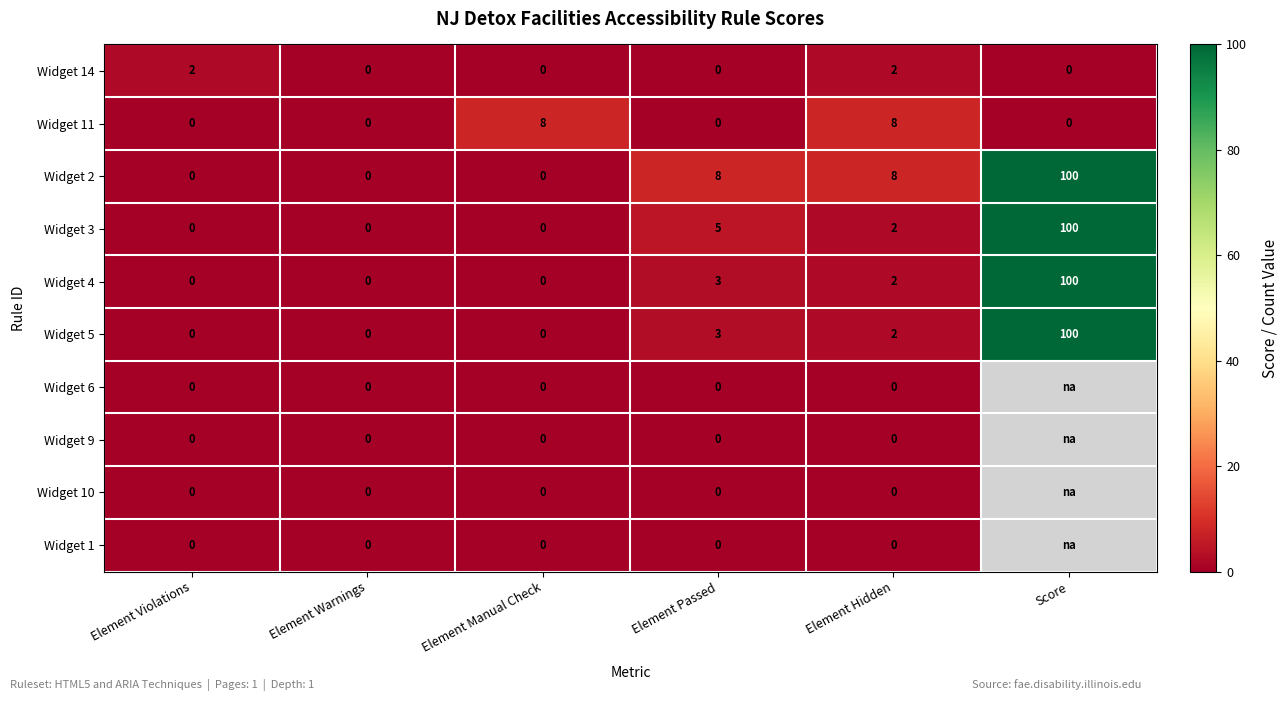

What is the sum of all Widget 11 values?

16